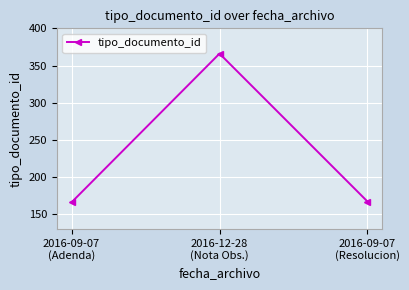

What is the change in value from 2016-12-28
(Nota Obs.) to 2016-09-07
(Resolucion)?

-199